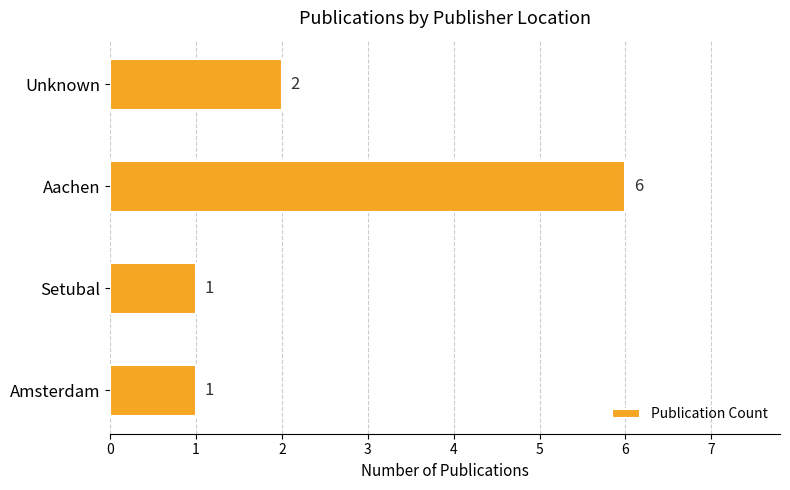

Where is the data nearest to the value 3?

Unknown